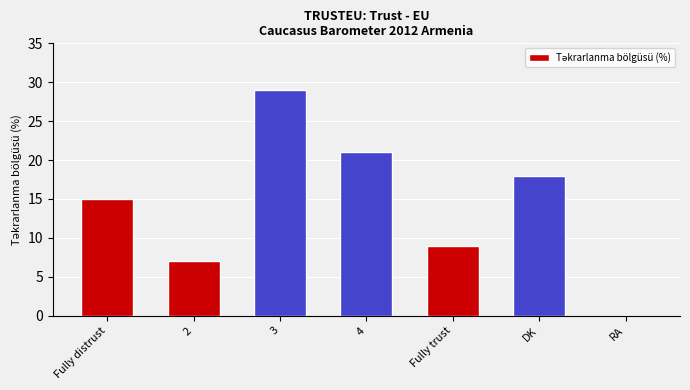

At which category does the chart reach its peak across all series?

3